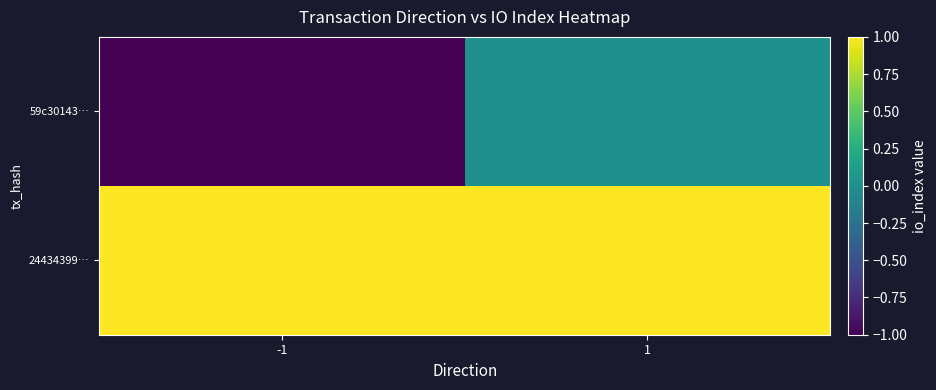

At how many categories does at least one series exceed 0?

2